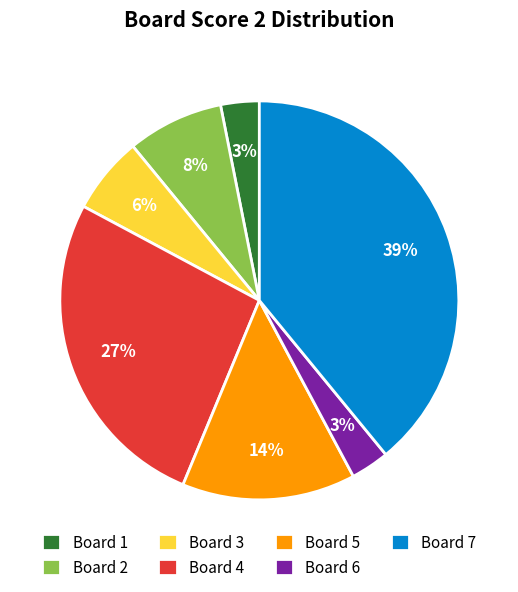

To the nearest percent, what percentage of the pie is Board 3?

6%